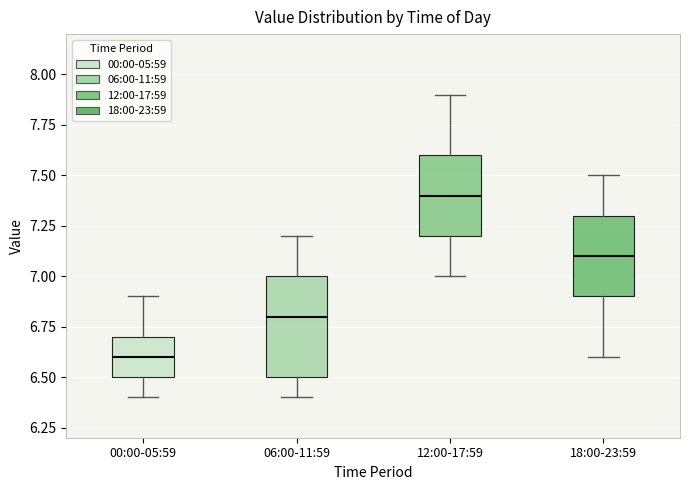

Which box is the tallest, from its lower edge to its upper edge?

06:00-11:59